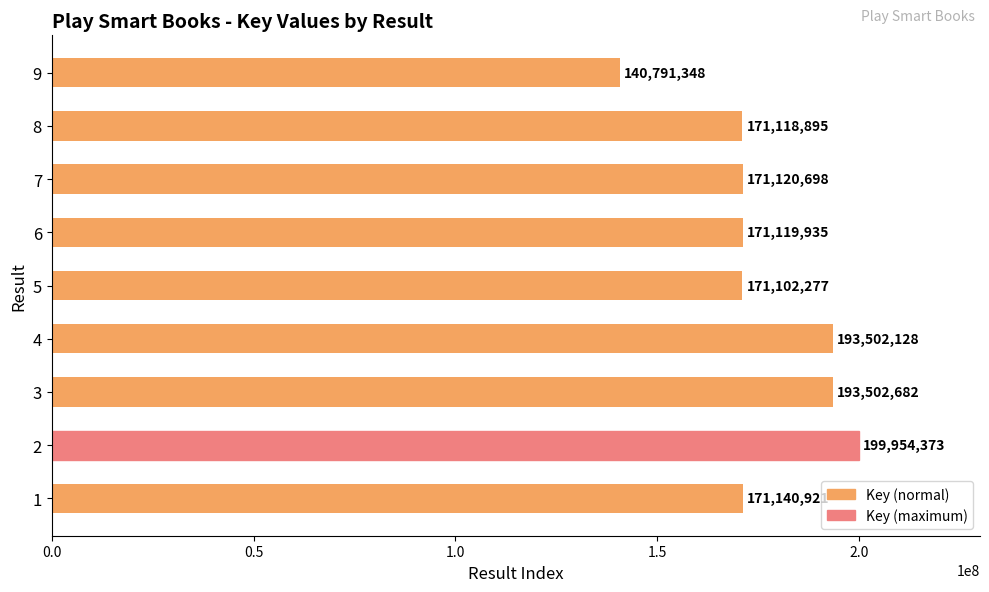

Reading bottom to top, list all the values displayed in this chart.

171140921	199954373	193502682	193502128	171102277	171119935	171120698	171118895	140791348